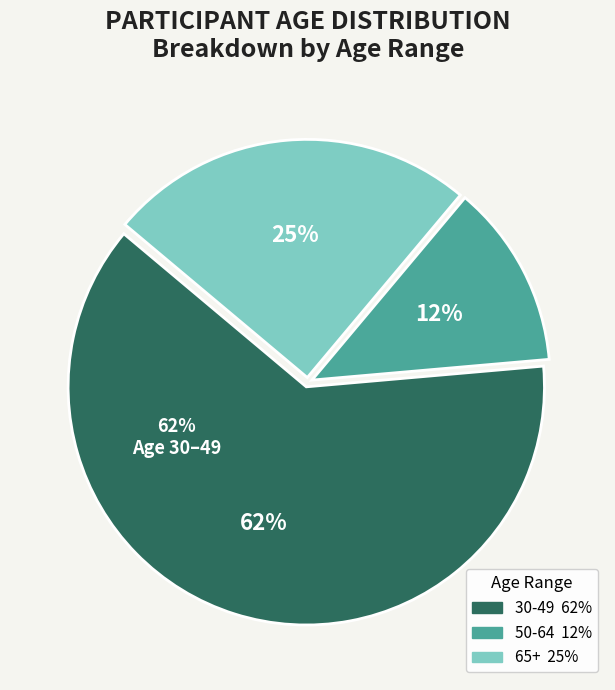

Is it true that 65+ is 38% of the pie?

False